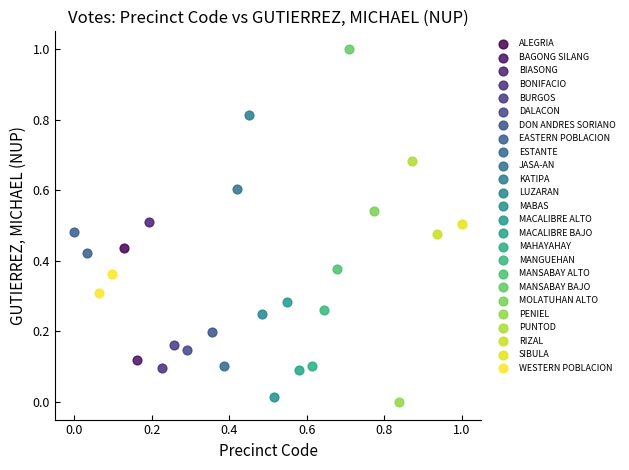

Which series reaches the maximum Y coordinate?

MANSABAY BAJO